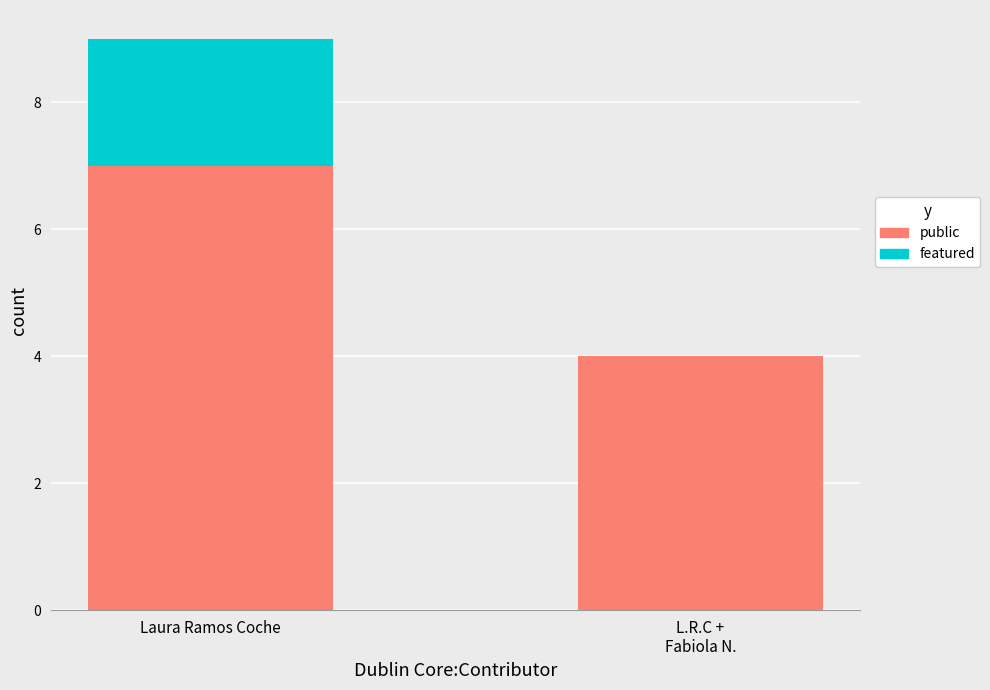

Is it true that public equals 4 at L.R.C +
Fabiola N.?

True